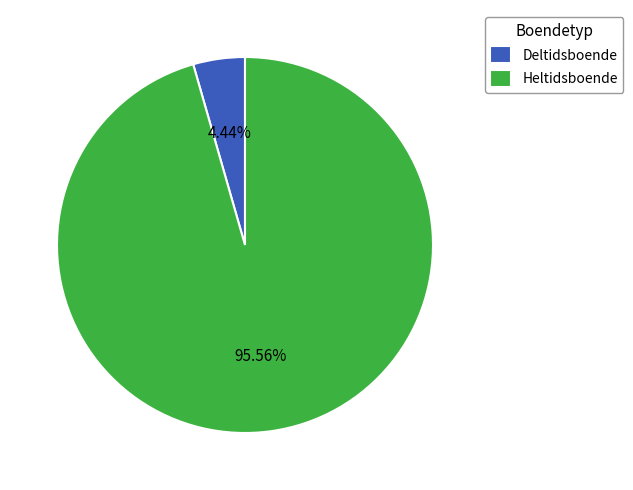

Combined, do Heltidsboende and Deltidsboende account for over 50%?

Yes